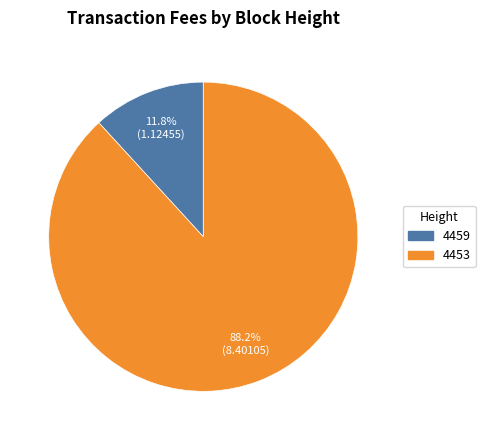

Is the sum of 4453 and 4459 greater than half?

Yes